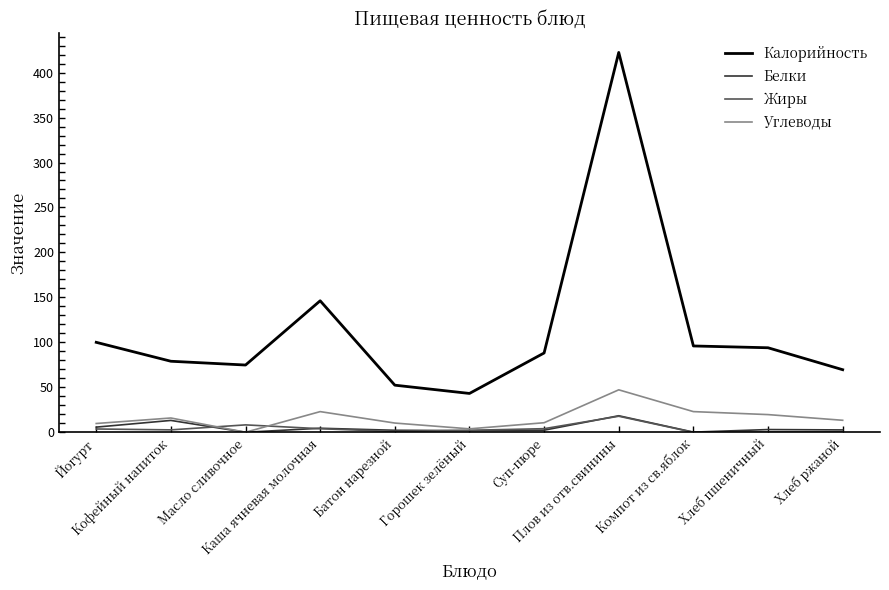

Which series has the largest total across all categories?

Калорийность